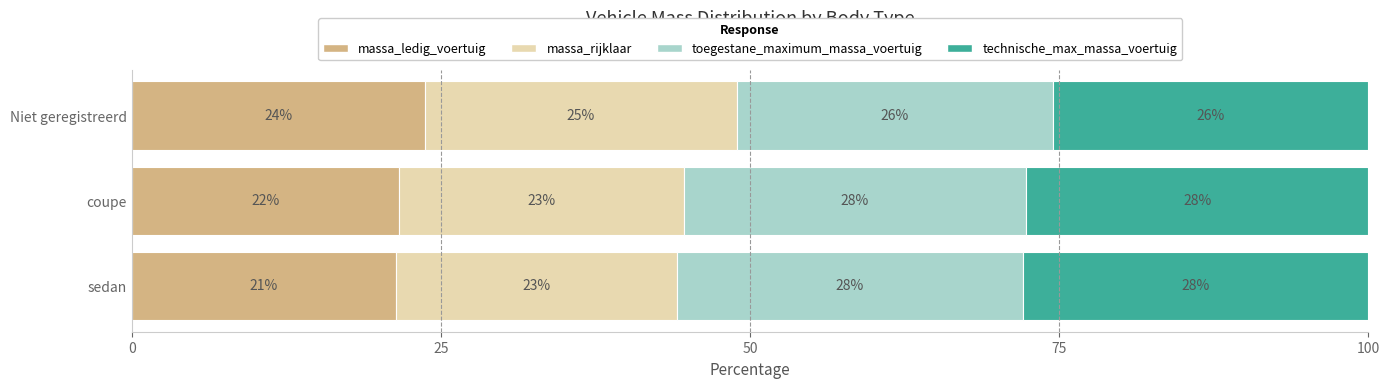

True or false: massa_ledig_voertuig has a value of 21.6 at coupe.

True